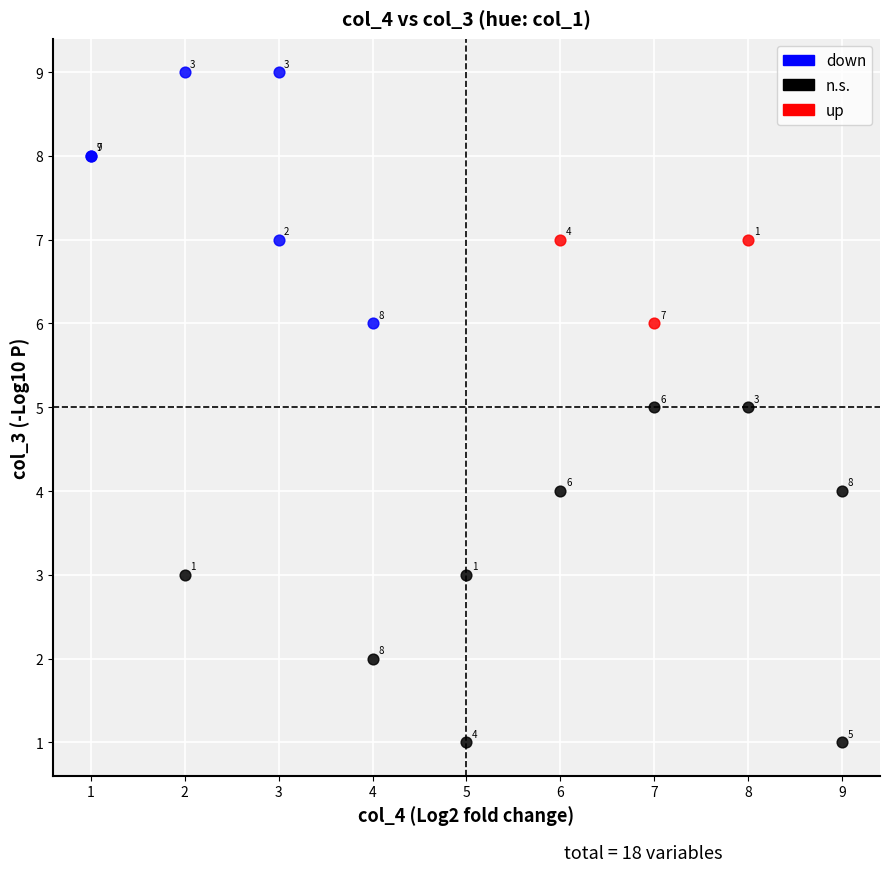

What are all the series names shown in the legend?

down, n.s., up